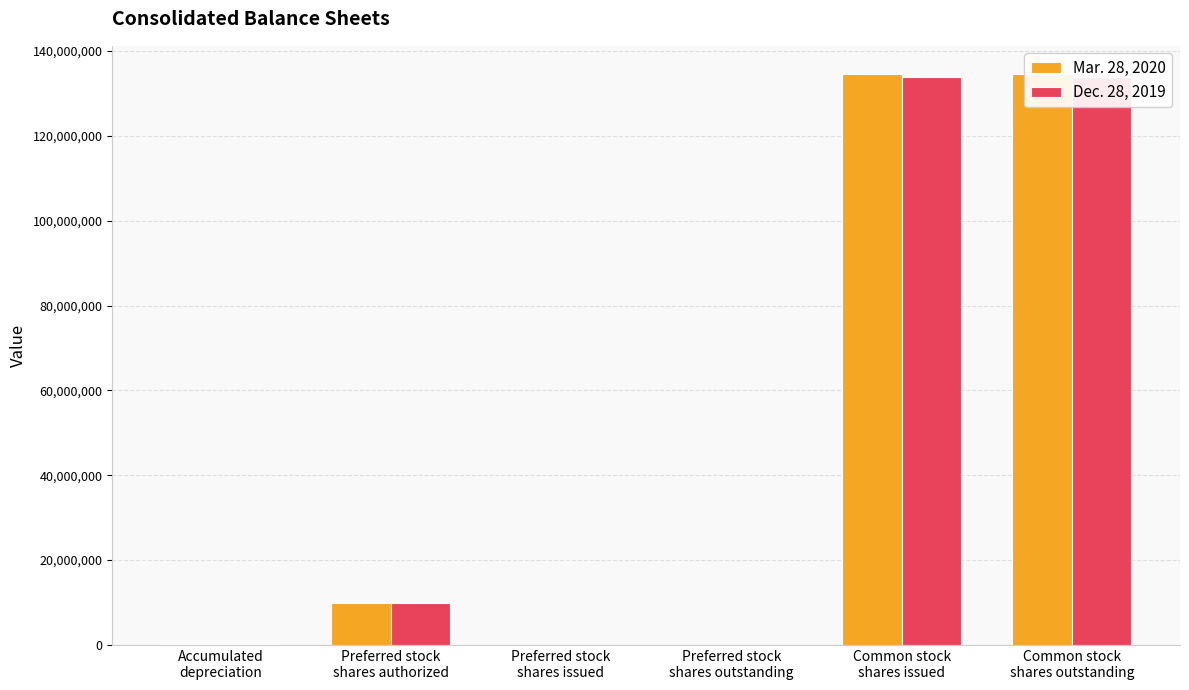

At which label does Dec. 28, 2019 first exceed 10000000?

Common stock
shares issued